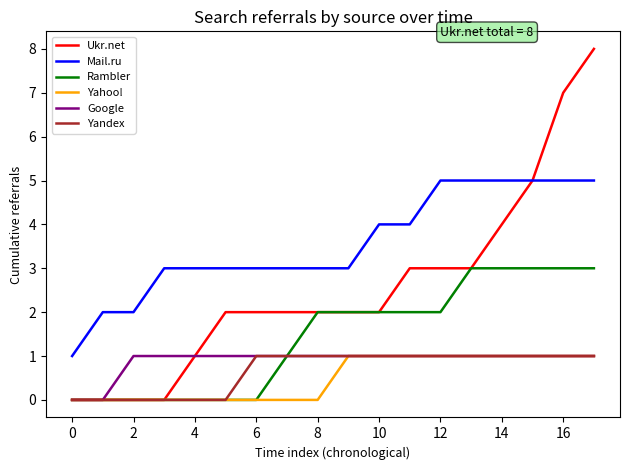

True or false: Mail.ru and Google cross at least once.

False